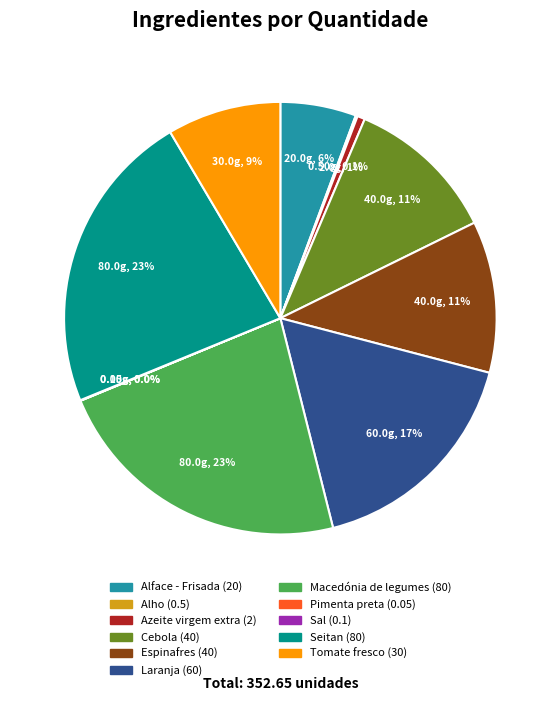

What percentage is NOT represented by Cebola?

88.7%